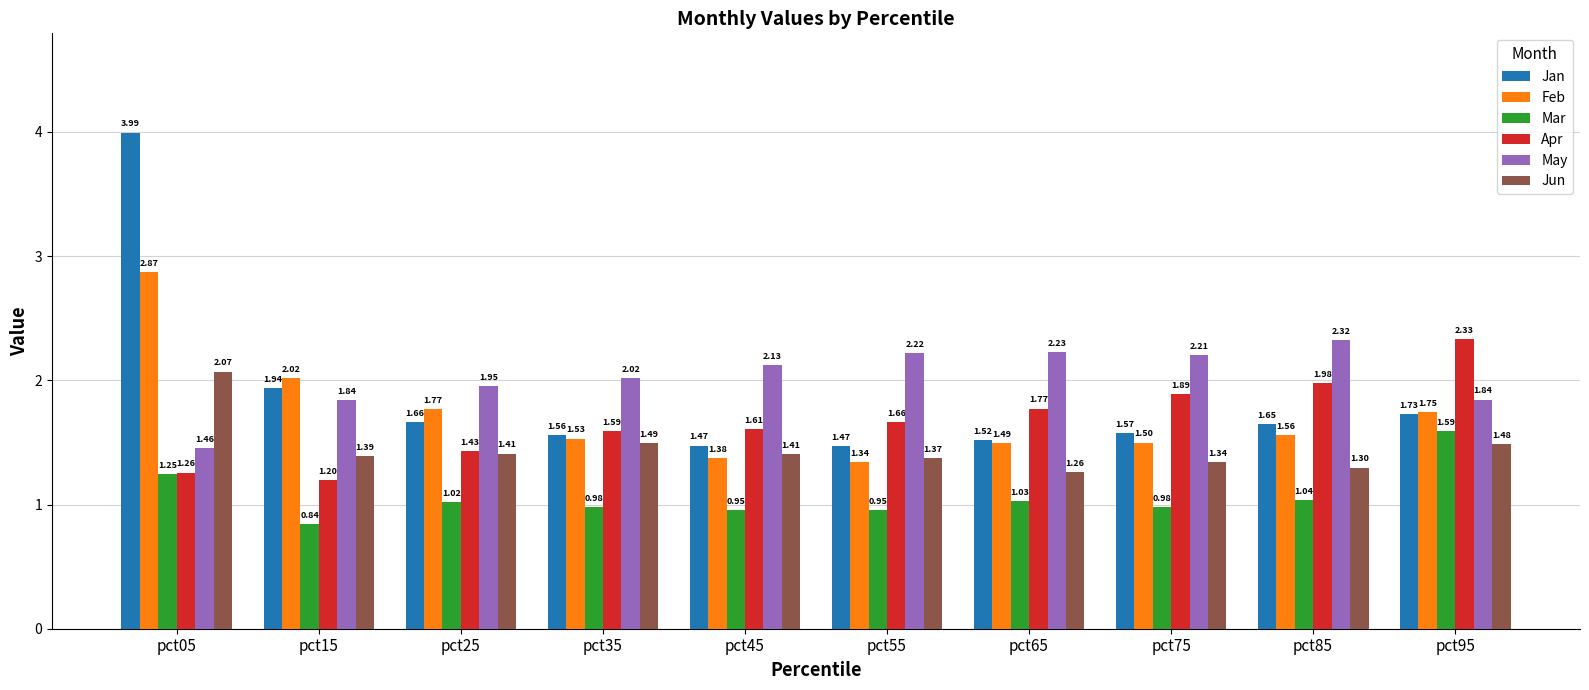

Count the number of data series in this chart.

6